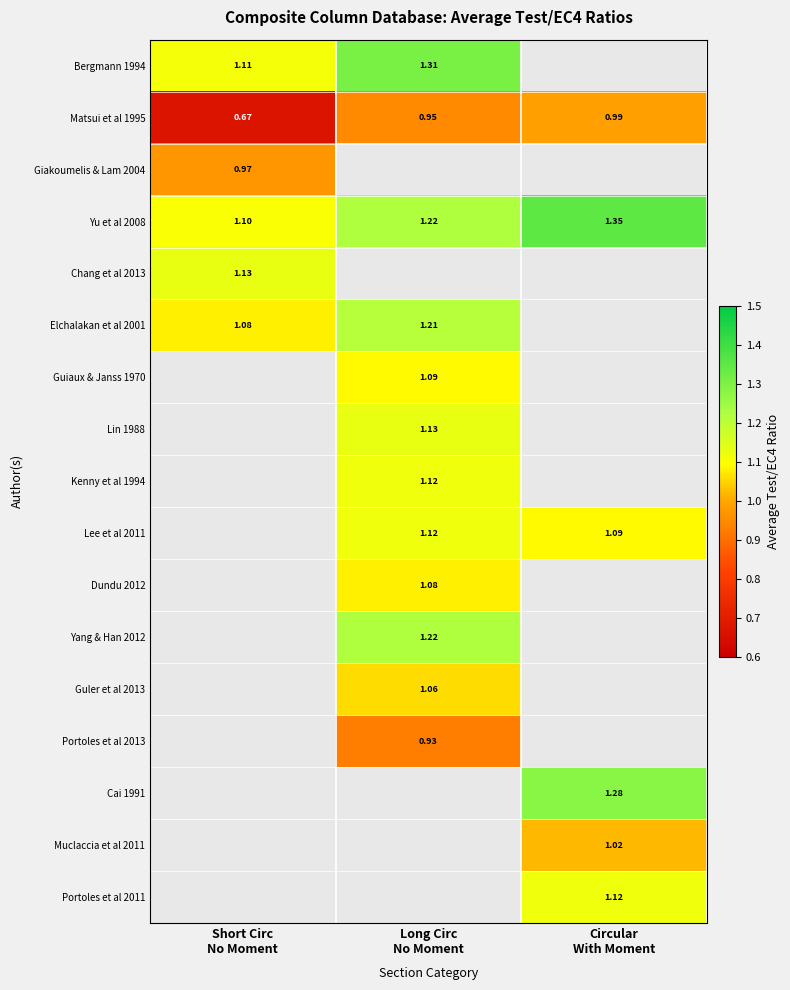

What is the lowest value of the Matsui et al 1995 series?

0.7